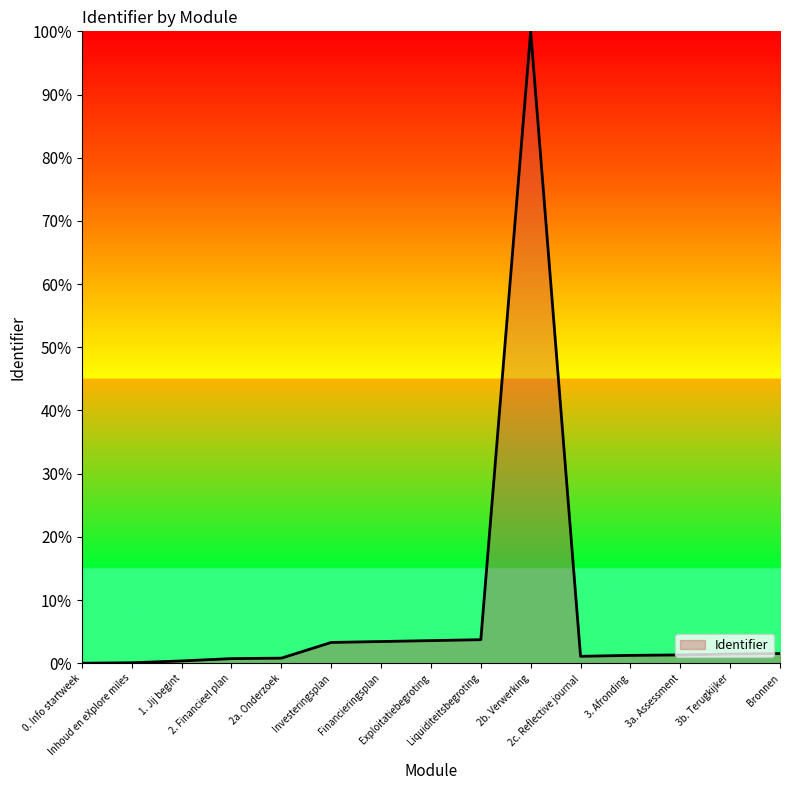

What is the difference between the maximum and minimum values?

100.0